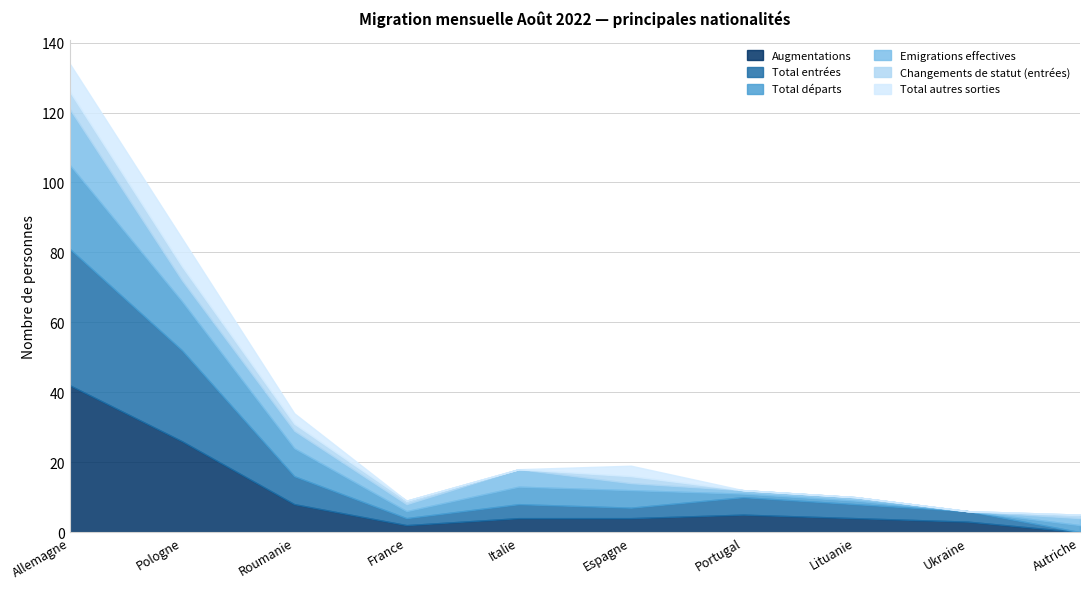

How many positive values does the Total autres sorties series have?

4